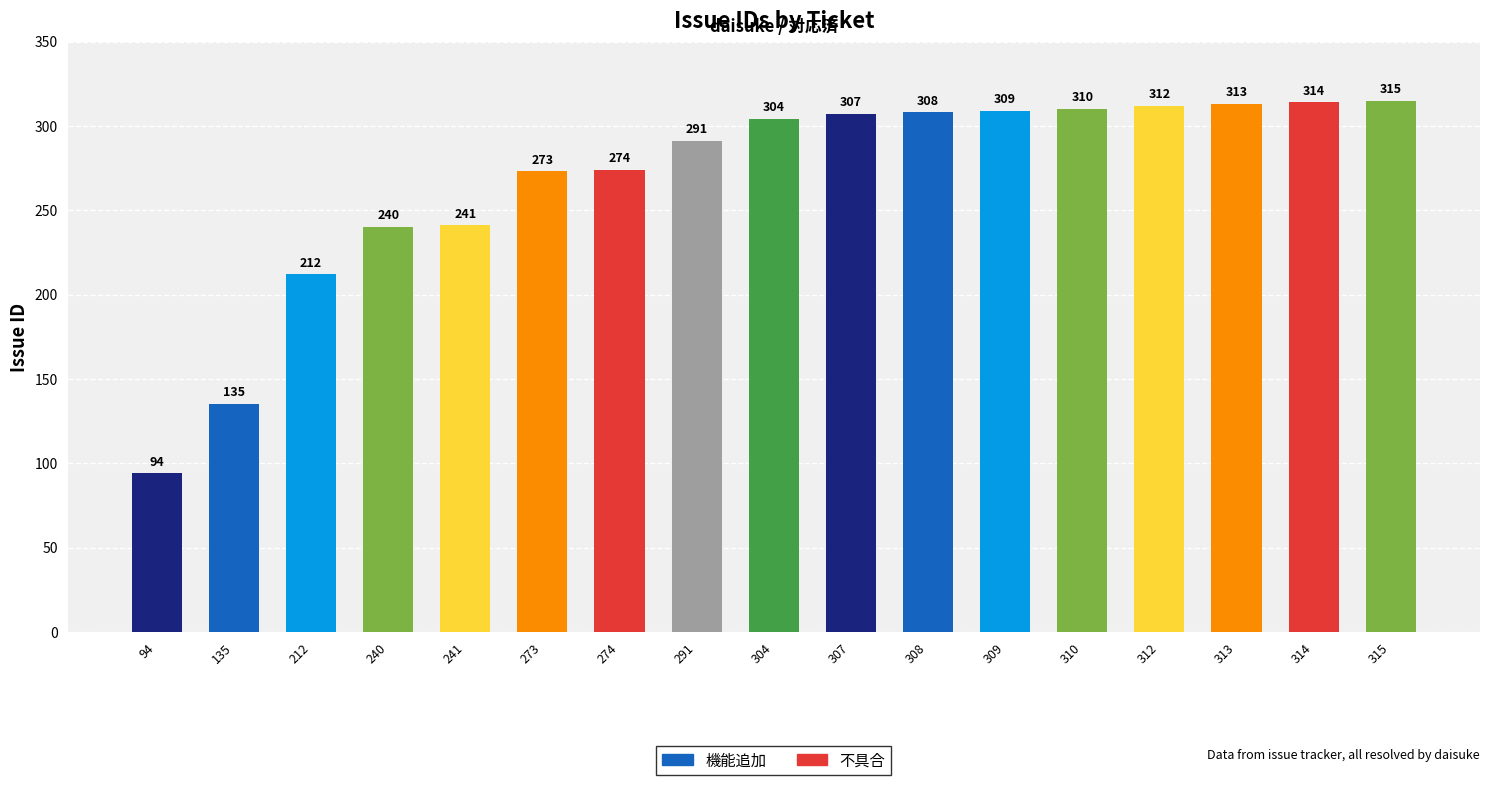

Is it true that the value at 304 is 210?

False